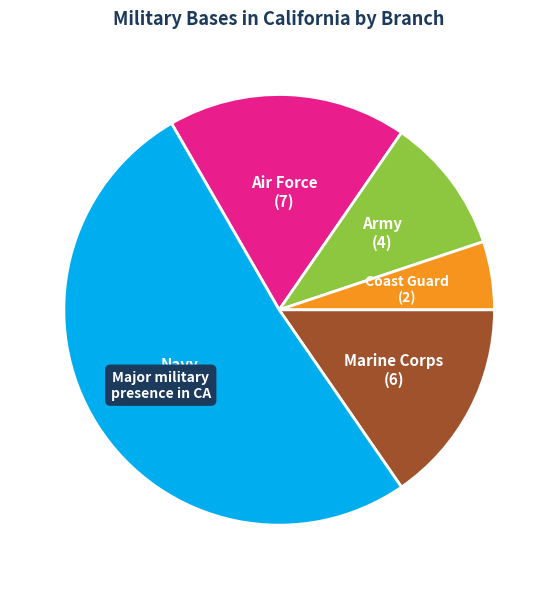

Does any single category account for the majority?

Yes